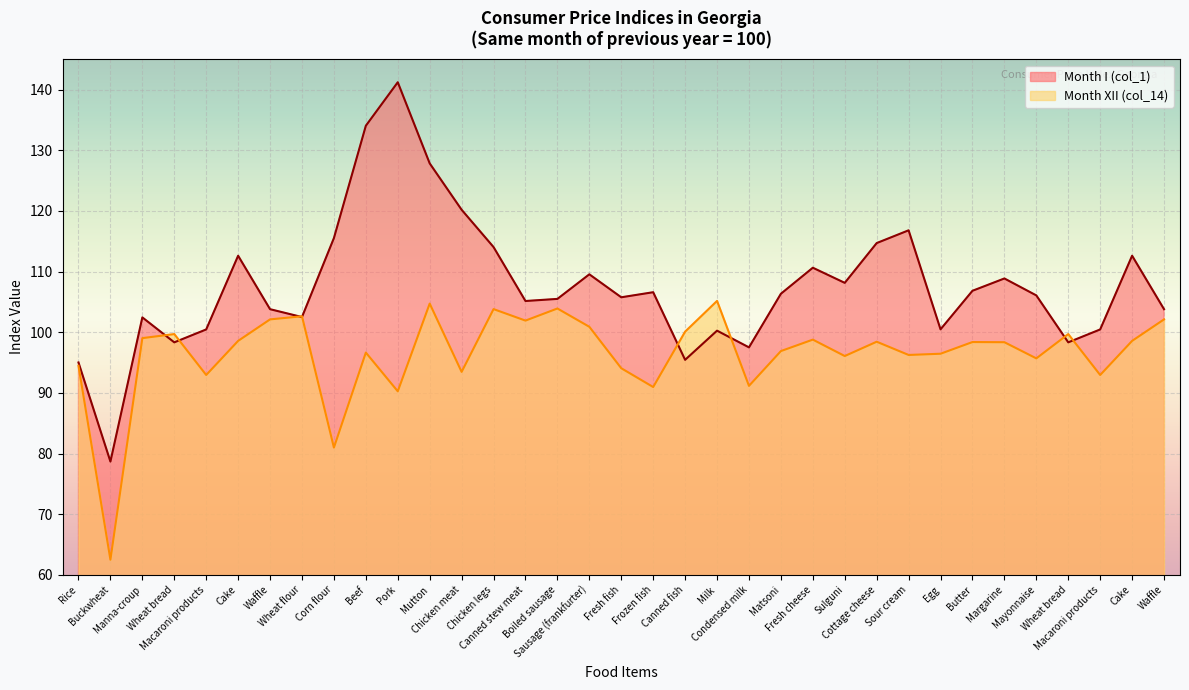

What is the difference between the maximum and minimum values in the Month XII (col_14) series?

42.7